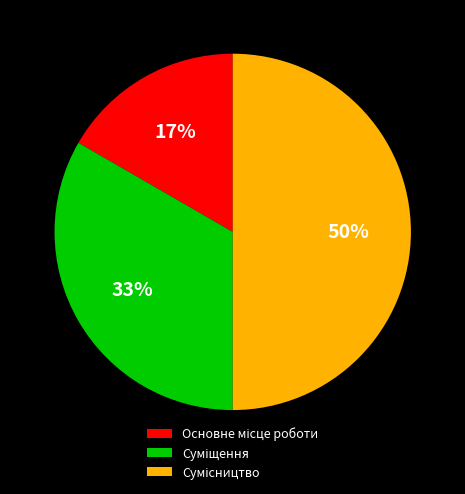

To the nearest percent, what is the average slice percentage?

33%